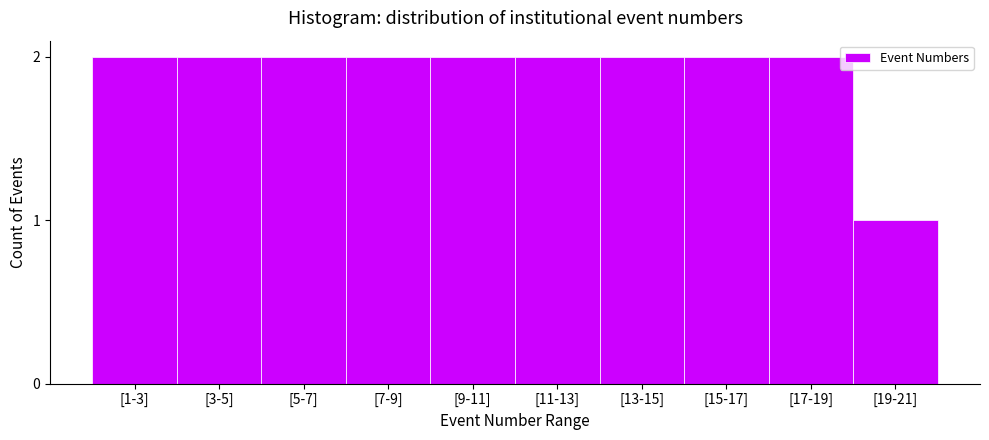

Reading left to right, what are all the values shown in this chart?

[1-3]=2	[3-5]=2	[5-7]=2	[7-9]=2	[9-11]=2	[11-13]=2	[13-15]=2	[15-17]=2	[17-19]=2	[19-21]=1